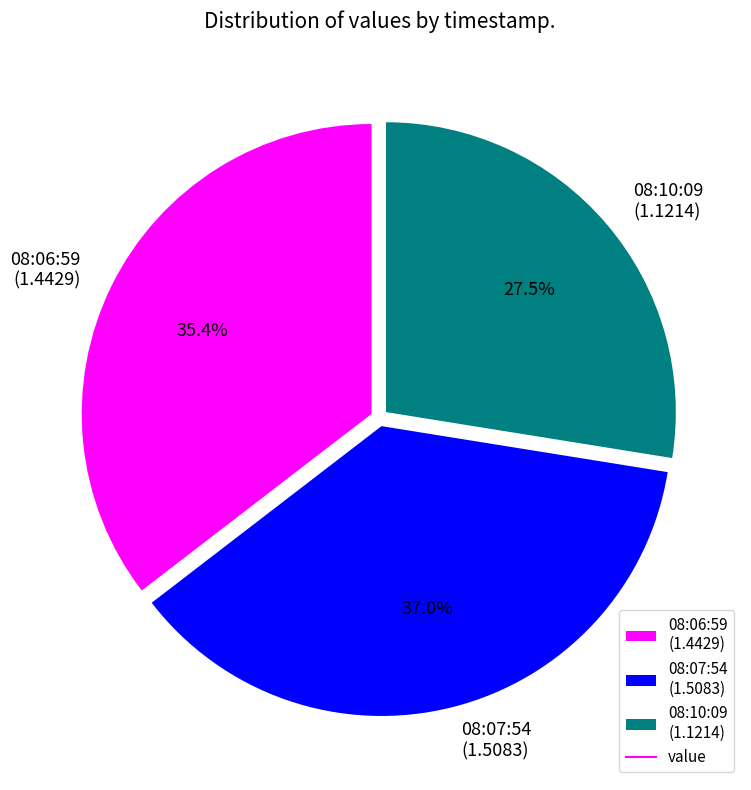

Count the number of slices in the pie.

3